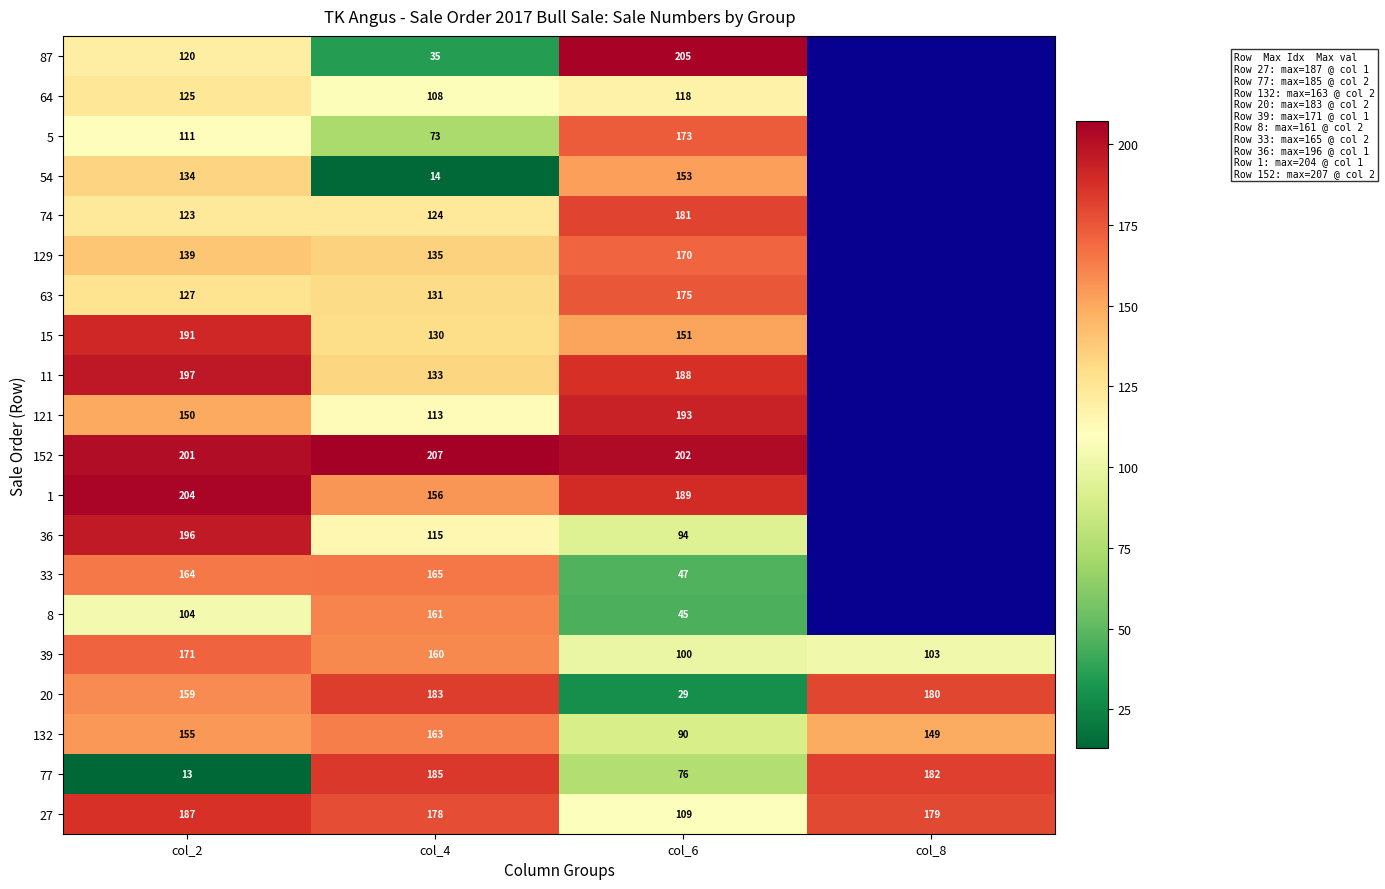

Between col_2 and col_6, which series saw the biggest shift?

20